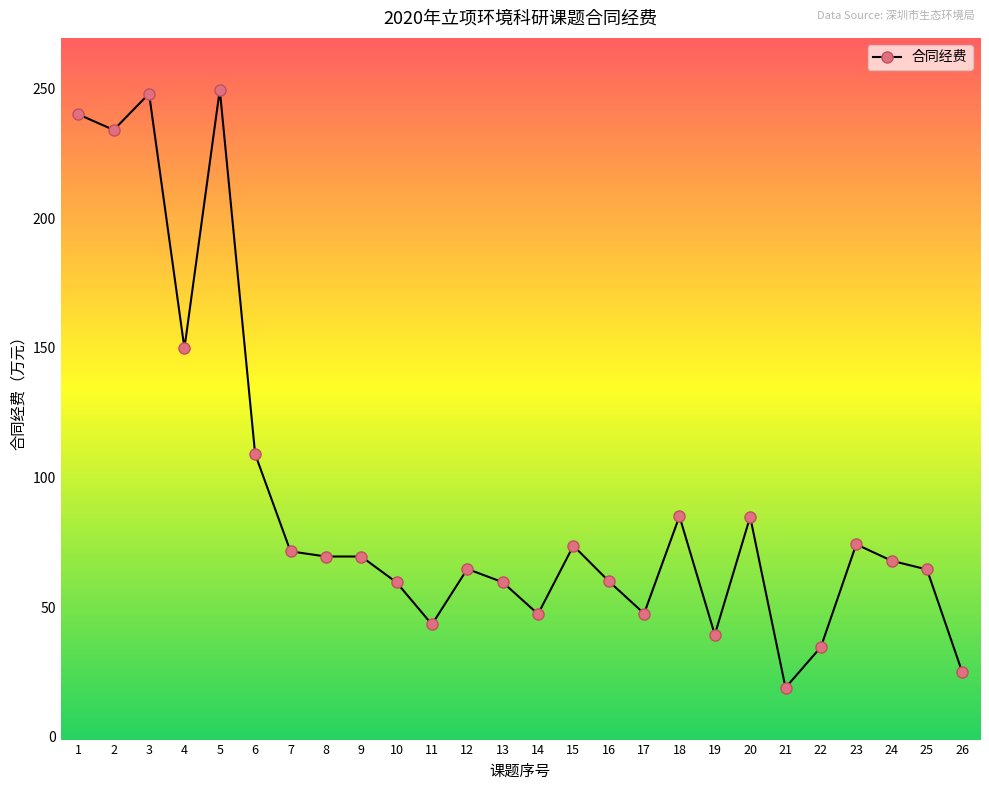

What is the sum of all values?

2390.4